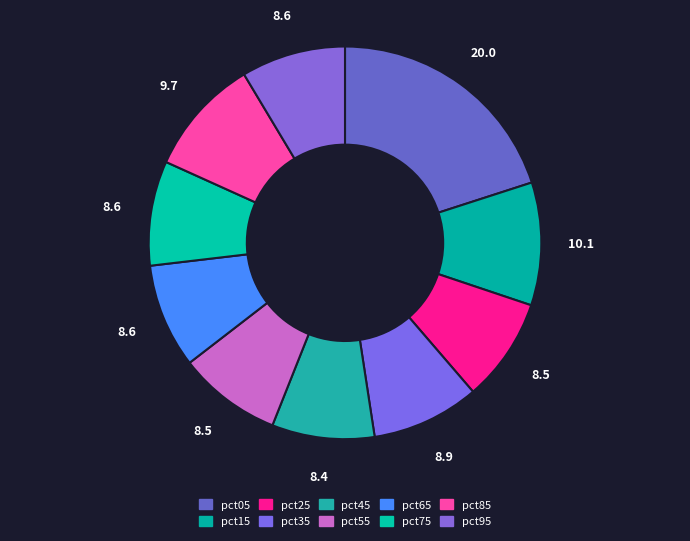

Is it true that pct85 is 18% of the pie?

False